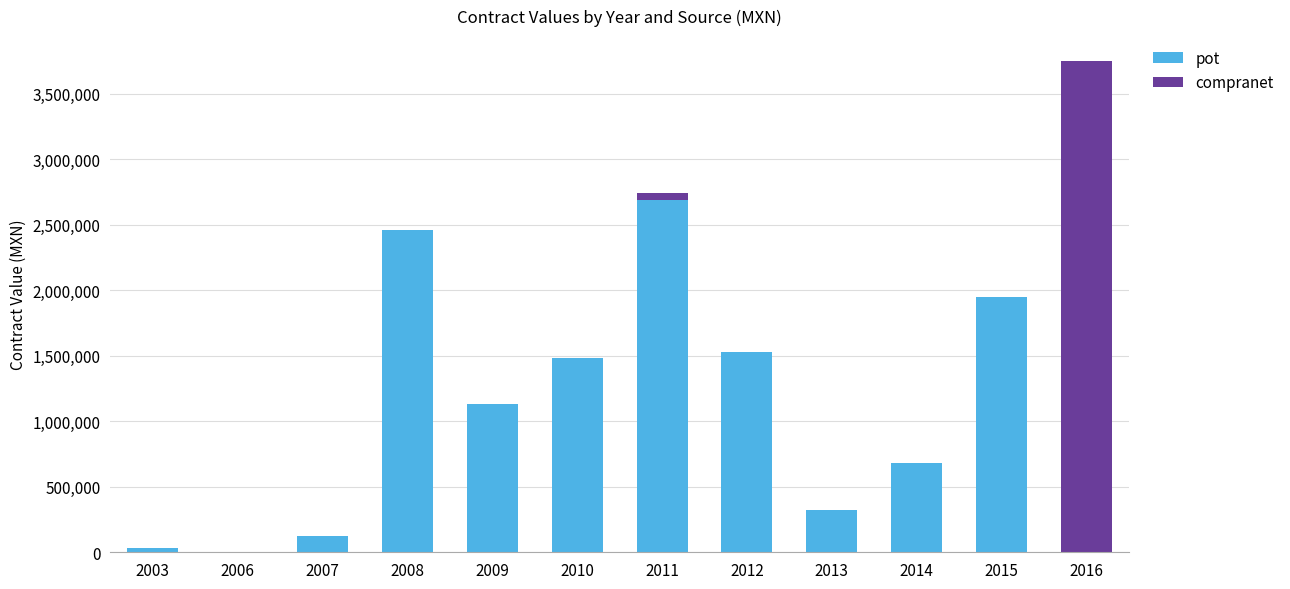

What is the sum of all pot values?

12396067.3